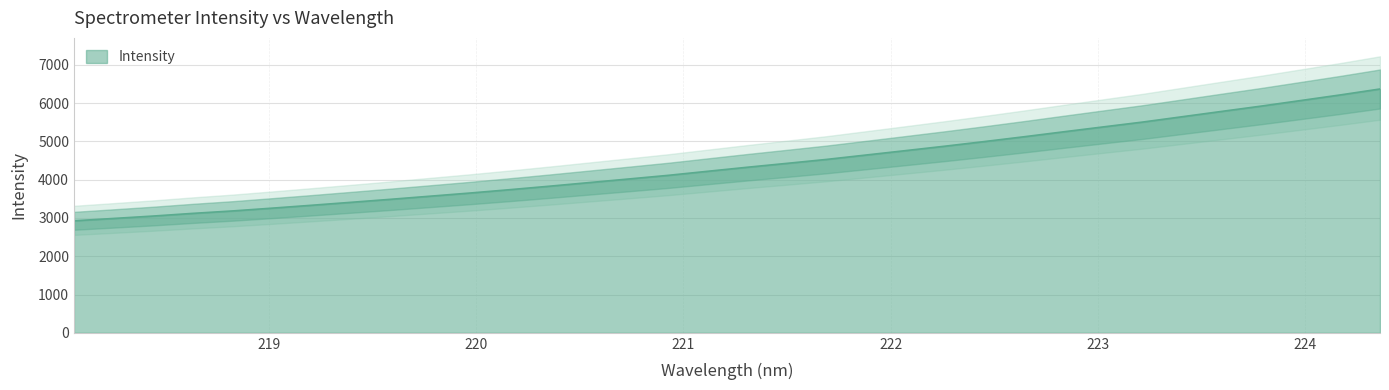

Reading left to right, extract all data points from this chart.

2925.2	2986.6	3049.5	3119.2	3182.7	3255.7	3331.1	3408.7	3487.3	3569.1	3650.9	3738.1	3828.6	3922.8	4016.9	4112.2	4218.4	4323.9	4425.2	4528.1	4642.9	4758.0	4874.4	4995.6	5120.7	5250.1	5377.7	5504.7	5644.0	5783.3	5921.8	6067.3	6213.6	6367.9